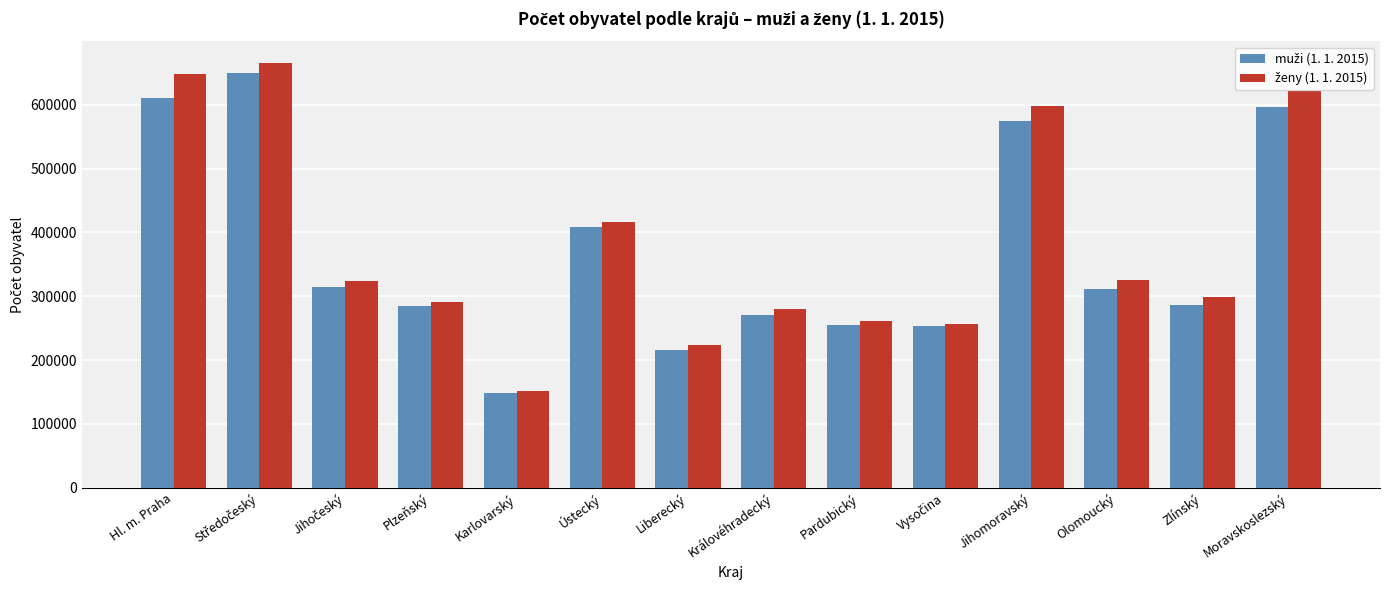

At how many categories does at least one series exceed 350214?

5